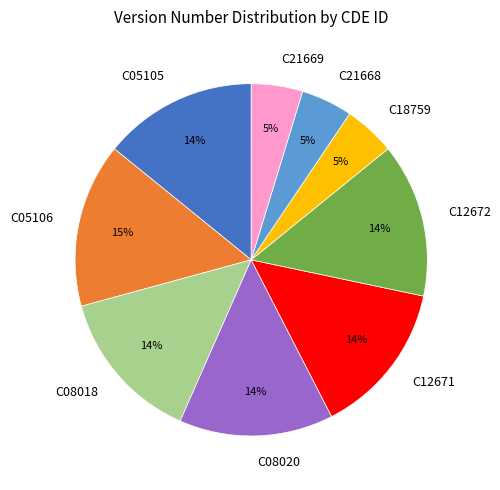

Which slice is the largest?

C05106